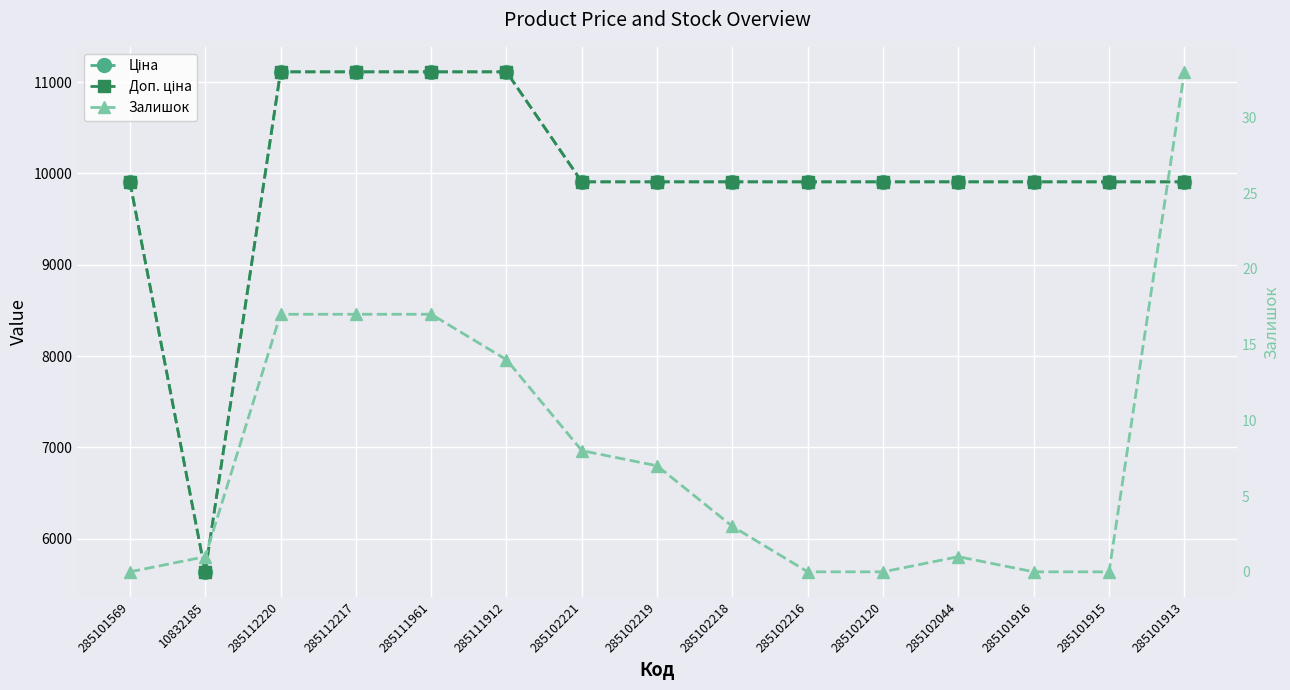

Is it true that Доп. ціна equals 11113.6 at 285111961?

True